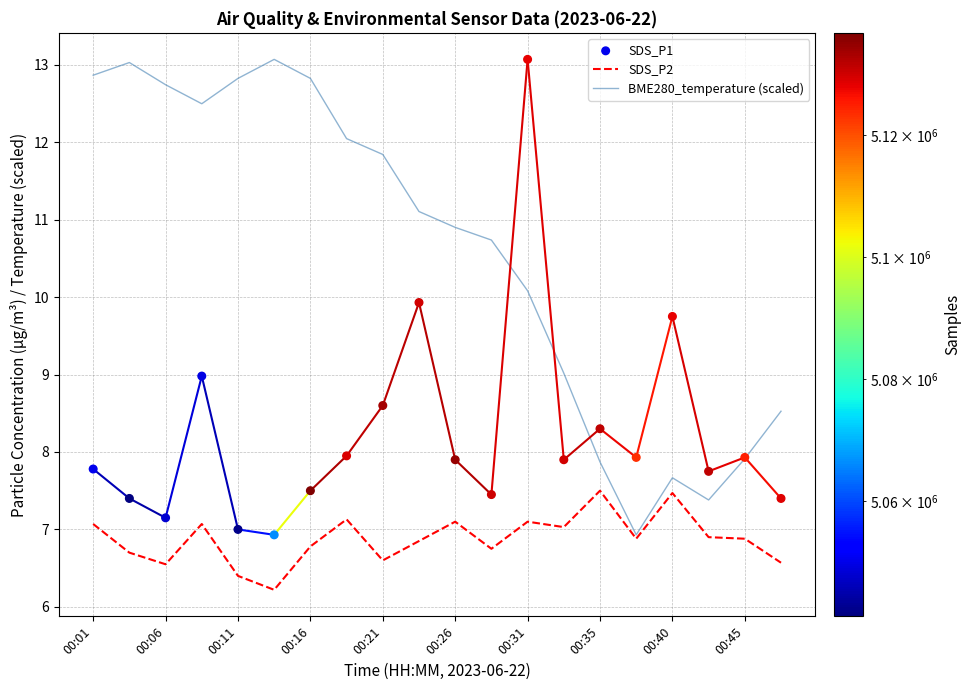

Which series reaches the minimum Y coordinate?

SDS_P2